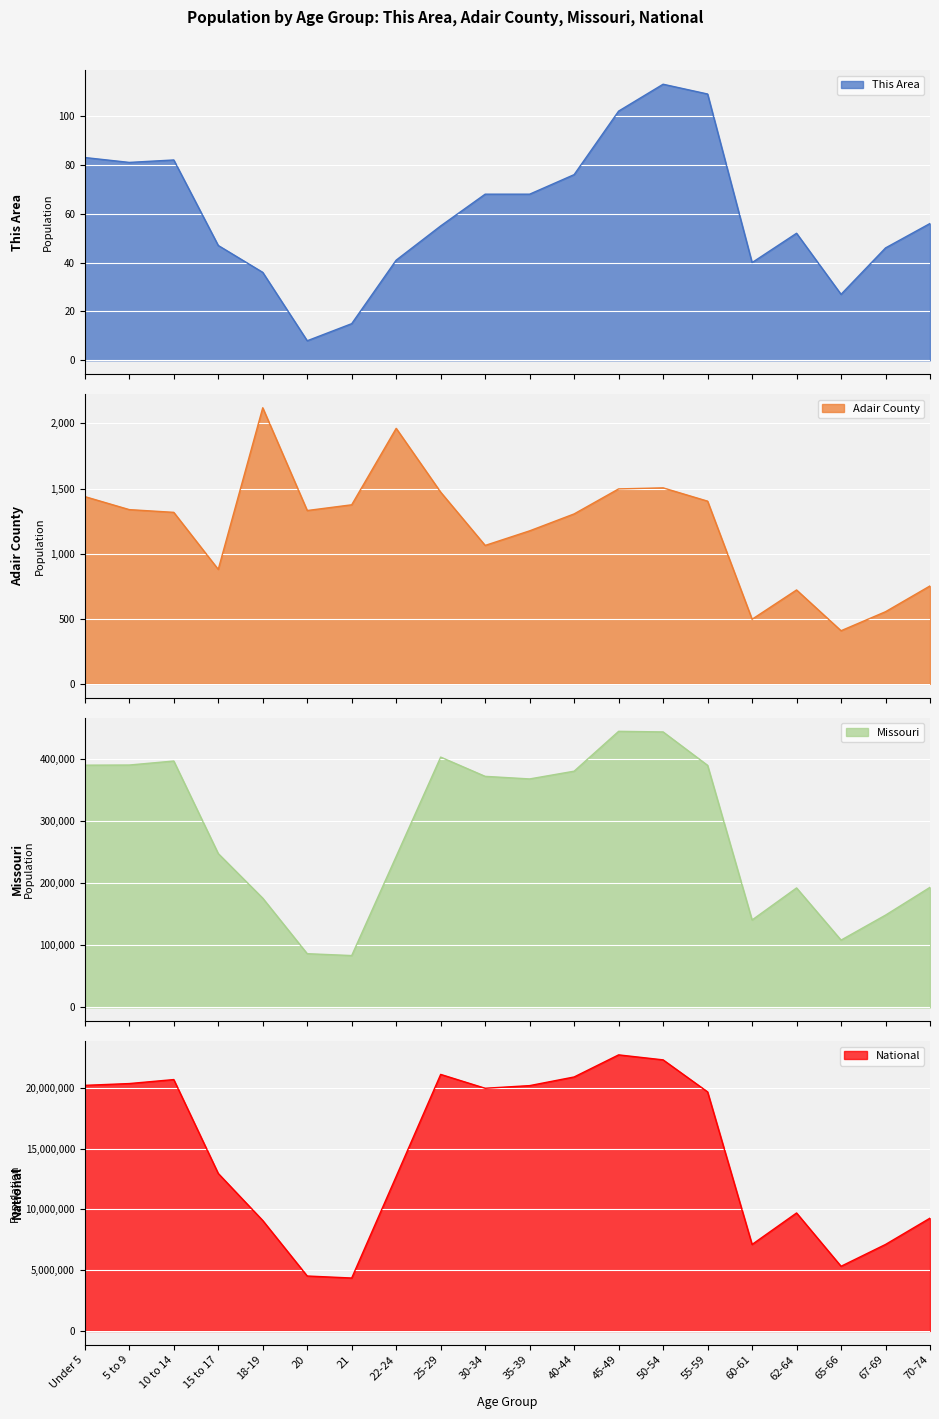

What are all the series names shown in the legend?

This Area, Adair County, Missouri, National